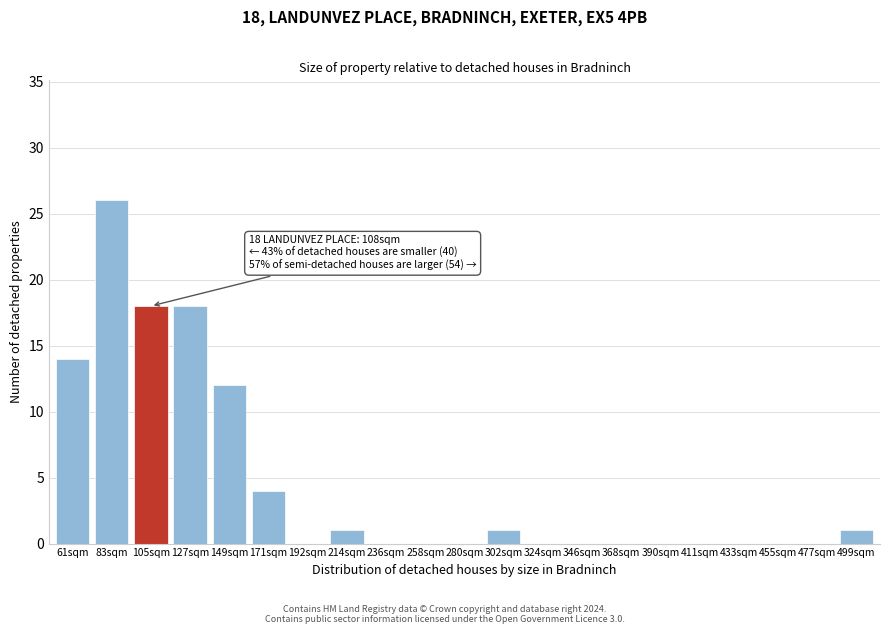

Reading left to right, what are all the values shown in this chart?

61sqm=14	83sqm=26	105sqm=18	127sqm=18	149sqm=12	171sqm=4	192sqm=0	214sqm=1	236sqm=0	258sqm=0	280sqm=0	302sqm=1	324sqm=0	346sqm=0	368sqm=0	390sqm=0	411sqm=0	433sqm=0	455sqm=0	477sqm=0	499sqm=1